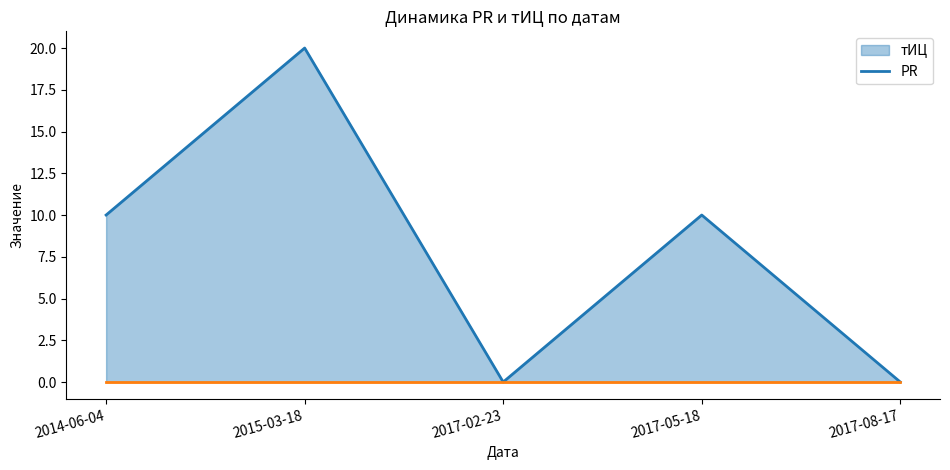

What is the sum of the values at 2014-06-04 and 2017-02-23?

10